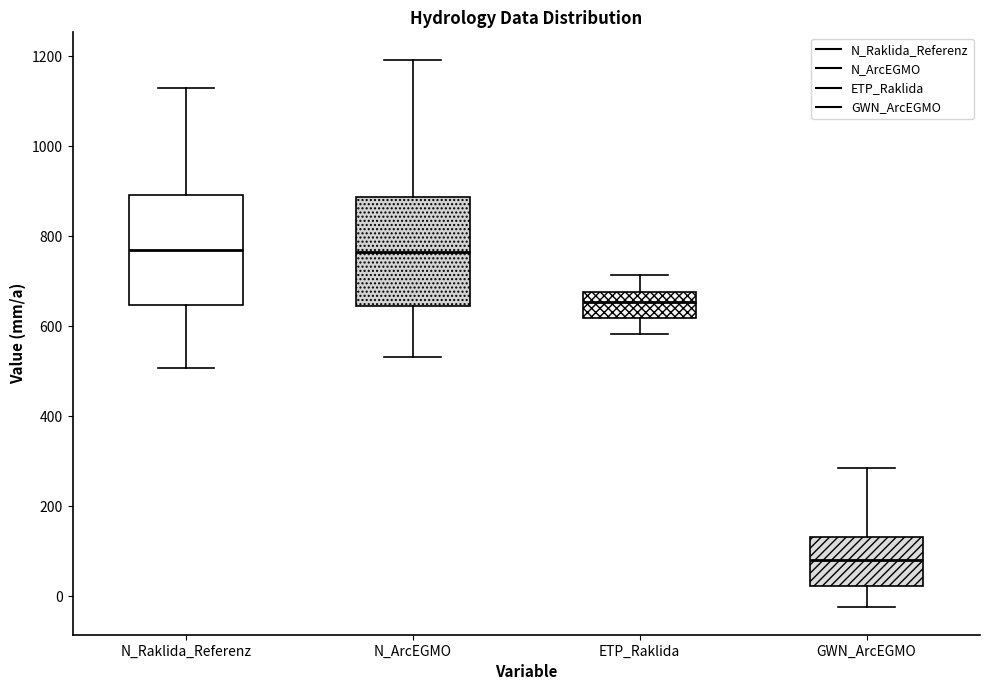

Reading left to right, read every box against the y-axis: the position of its median line, the range the box covers, and the ends of its whiskers. The values are not printed on the chart, so give them approximately, as read against the axis.

N_Raklida_Referenz: median 760, box 640 to 900, whiskers 500 to 1120
N_ArcEGMO: median 760, box 640 to 880, whiskers 540 to 1200
ETP_Raklida: median 660, box 620 to 680, whiskers 580 to 720
GWN_ArcEGMO: median 80, box 20 to 140, whiskers -20 to 280